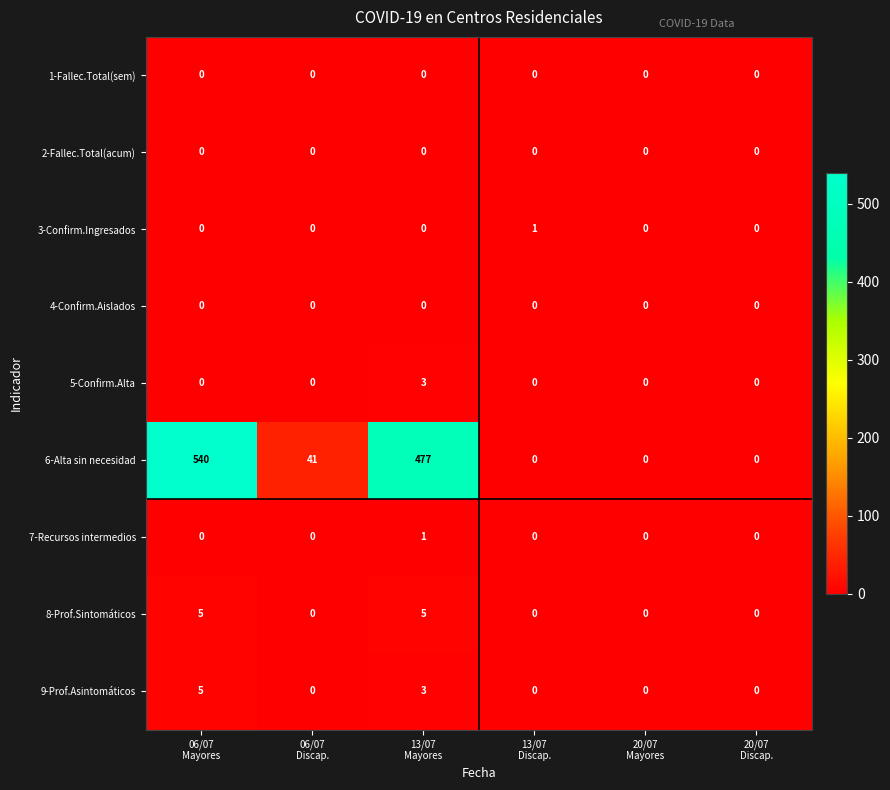

Which series has the largest total across all categories?

6-Alta sin necesidad